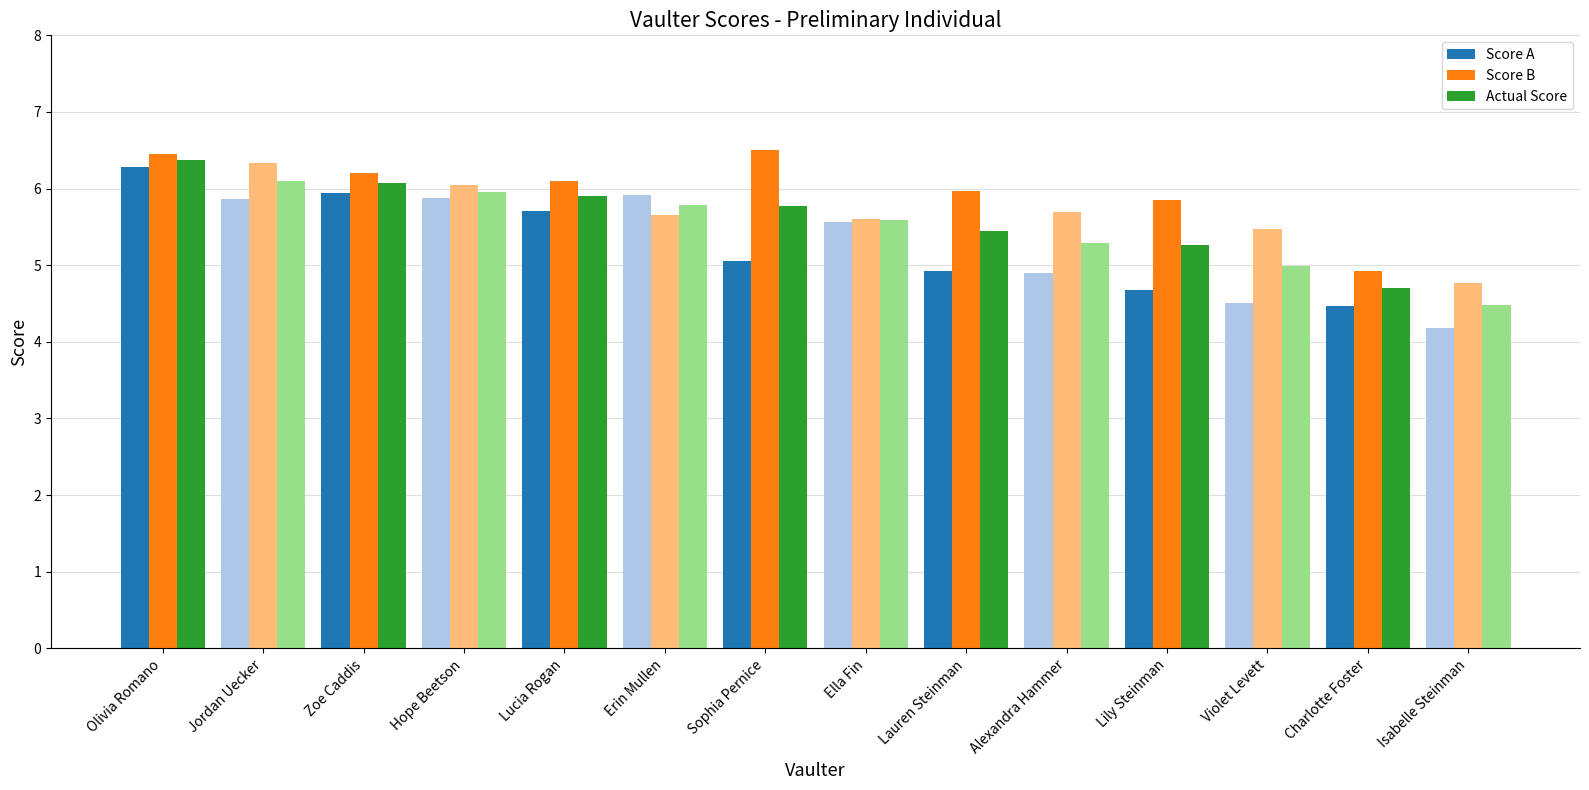

What is the difference between the maximum and minimum values in the Score B series?

1.7